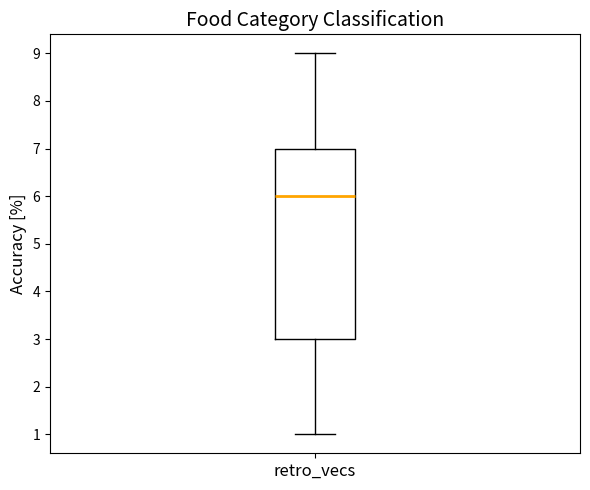

Where is the lower edge of the box for retro_vecs on the y-axis? The values are not printed on the chart, so give them approximately, as read against the axis.

3